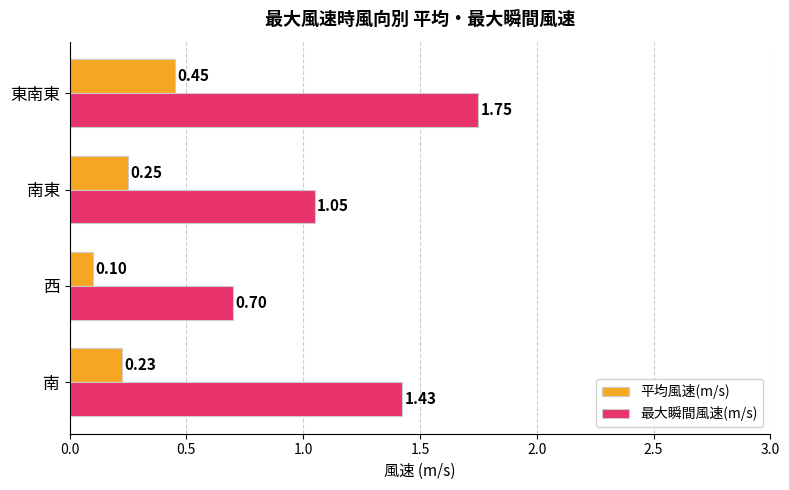

What is the smallest value displayed?

0.1